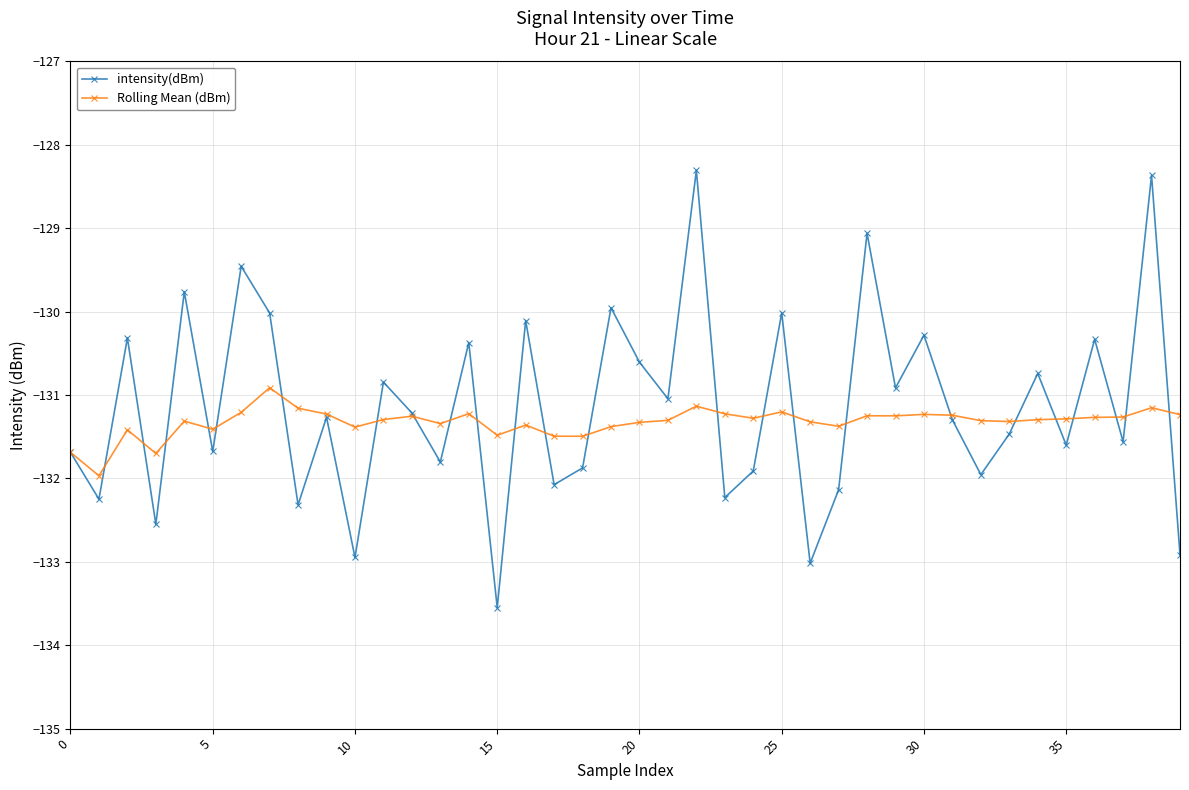

Which series ends up on top after the final intersection of Rolling Mean (dBm) and intensity(dBm)?

Rolling Mean (dBm)